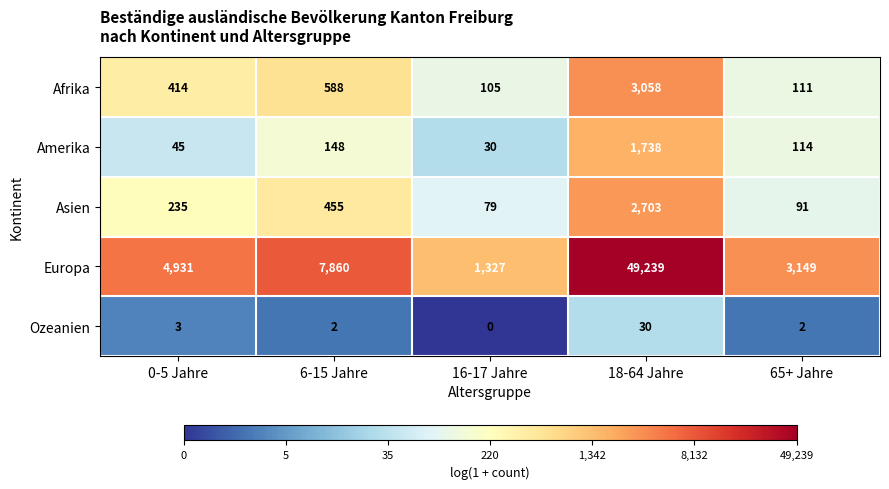

What is the total value across all series at 16-17 Jahre?

1541